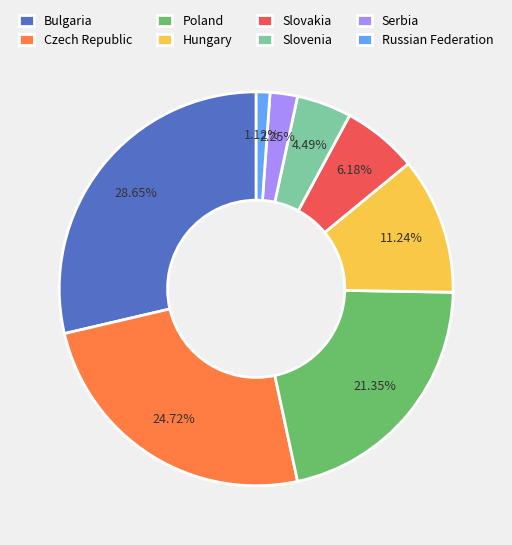

Rank the categories by value from highest to lowest.

Bulgaria, Czech Republic, Poland, Hungary, Slovakia, Slovenia, Serbia, Russian Federation